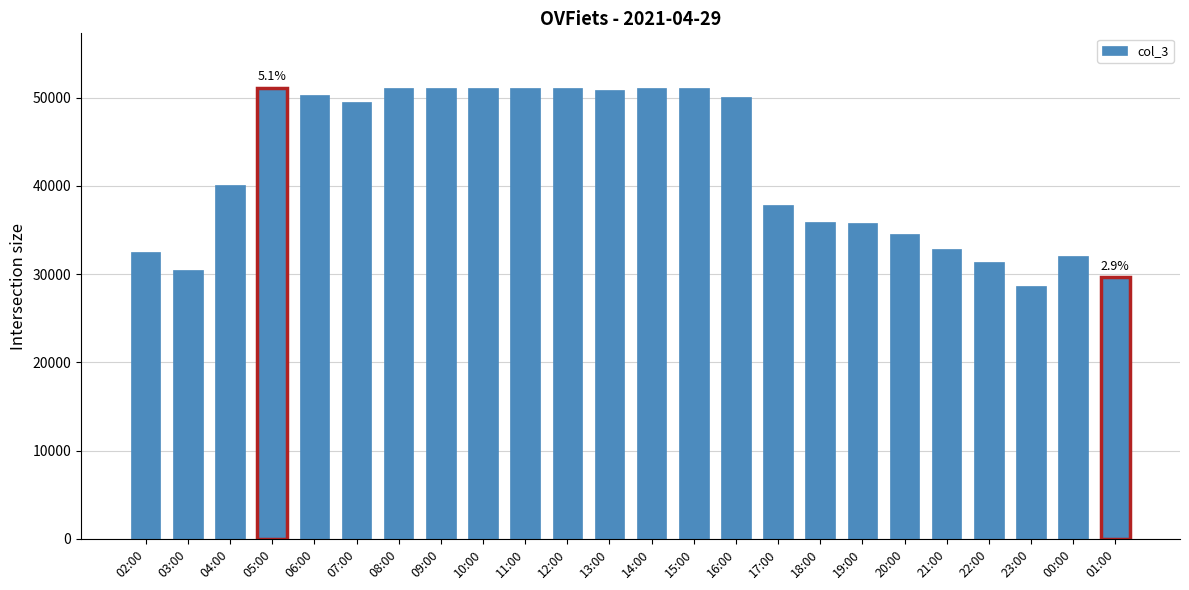

What is the change in value from 11:00 to 16:00?

-1071